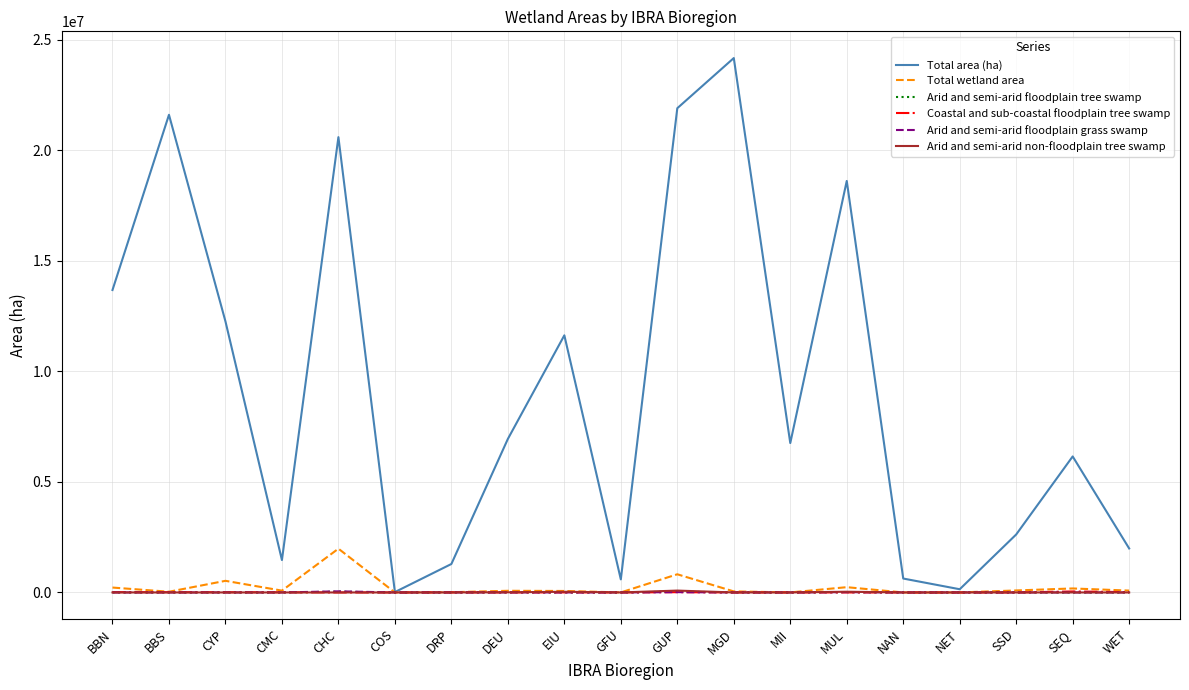

Which series has the largest total across all categories?

Total area (ha)